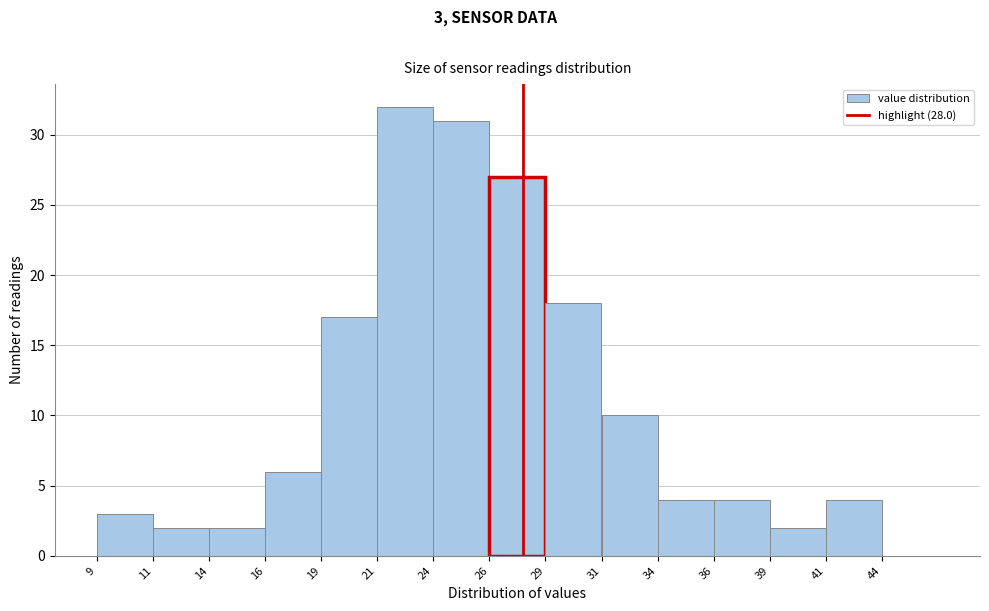

Reading right to left, transcribe all the data shown in this chart.

44=0	41=4	39=2	36=4	34=4	31=10	29=18	26=27	24=31	21=32	19=17	16=6	14=2	11=2	9=3